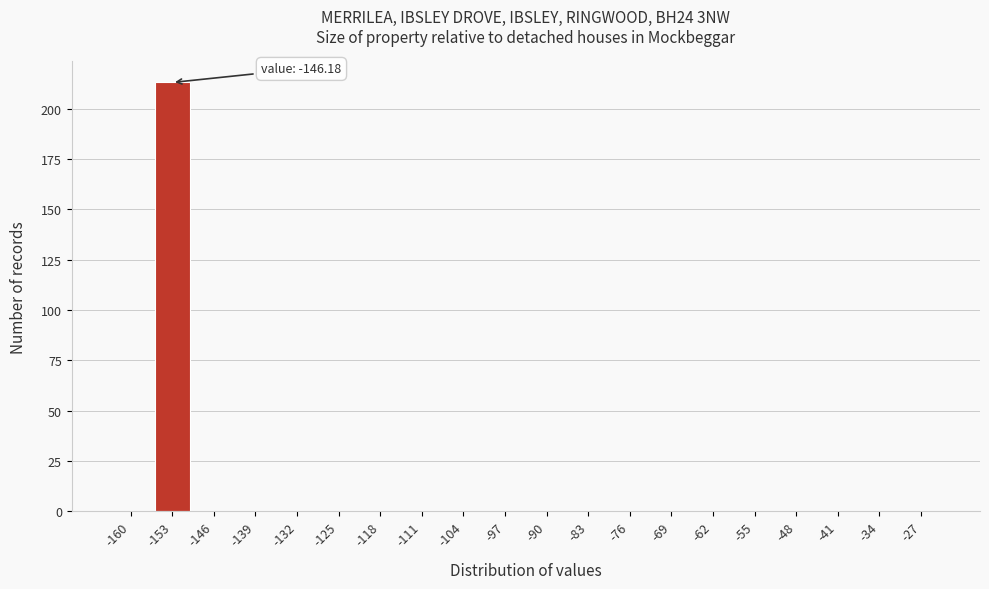

Reading left to right, list all the values displayed in this chart.

-160=0	-153=213	-146=0	-139=0	-132=0	-125=0	-118=0	-111=0	-104=0	-97=0	-90=0	-83=0	-76=0	-69=0	-62=0	-55=0	-48=0	-41=0	-34=0	-27=0